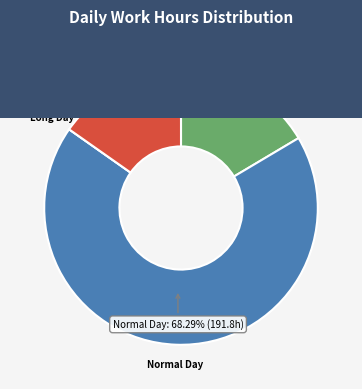

Is there a majority slice in this chart?

Yes